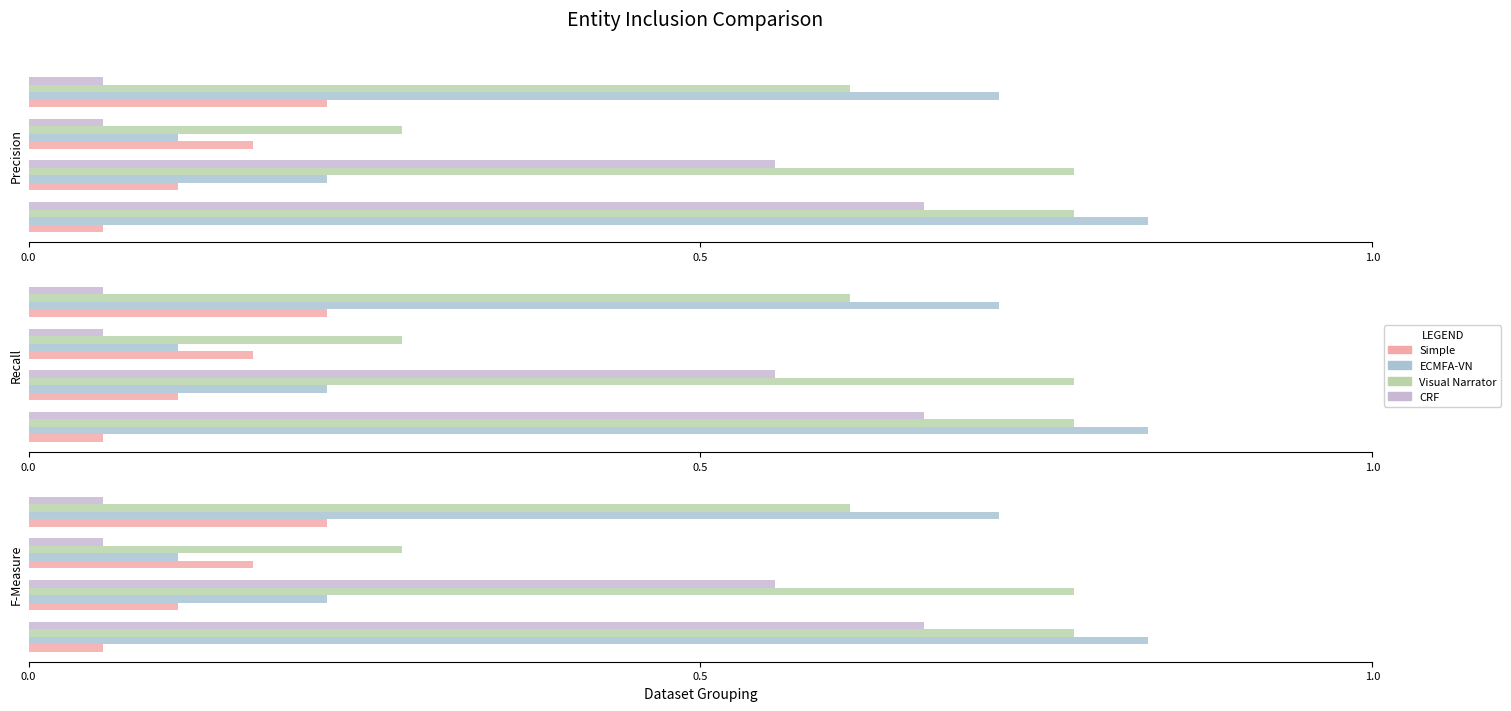

True or false: CRF has a value of 0.1 at 1.0.

True